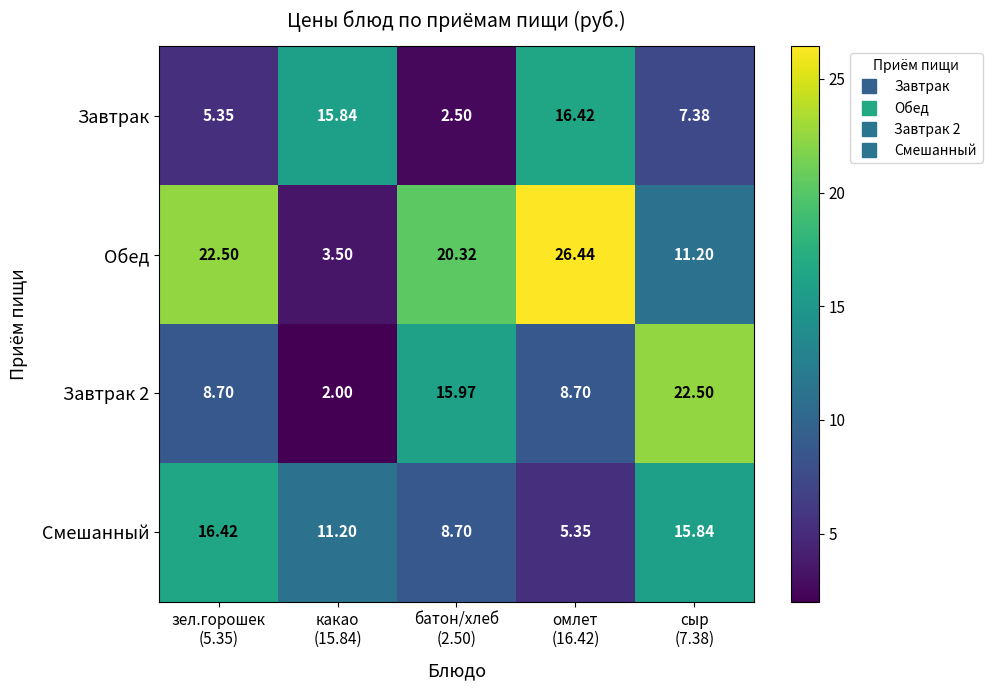

How many data points does each series have?

5